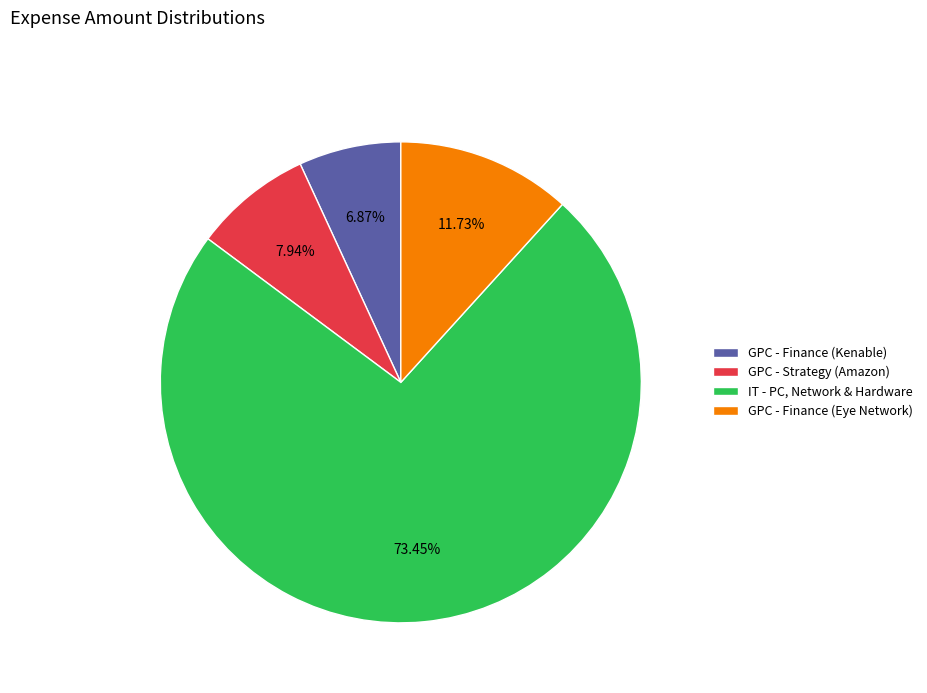

Which slice is the smallest?

GPC - Finance (Kenable)